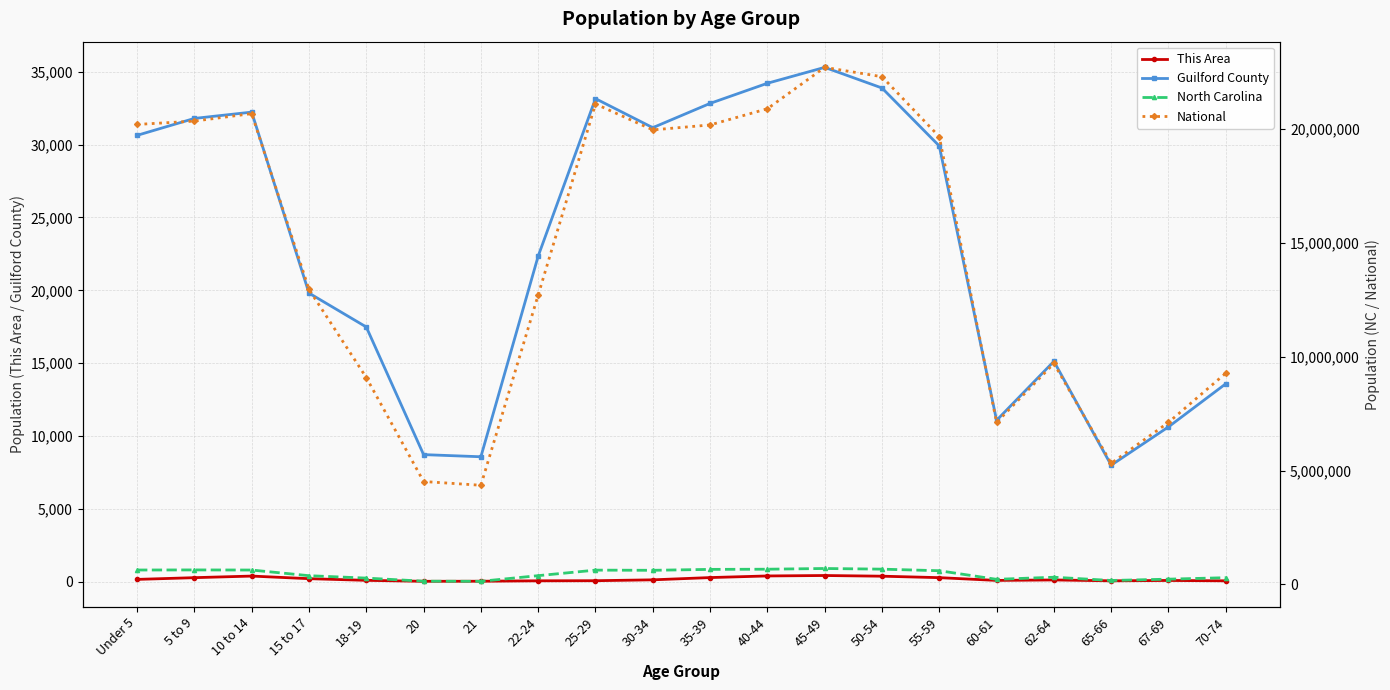

What is the sum of the Guilford County values at 50-54 and 5 to 9?

65691